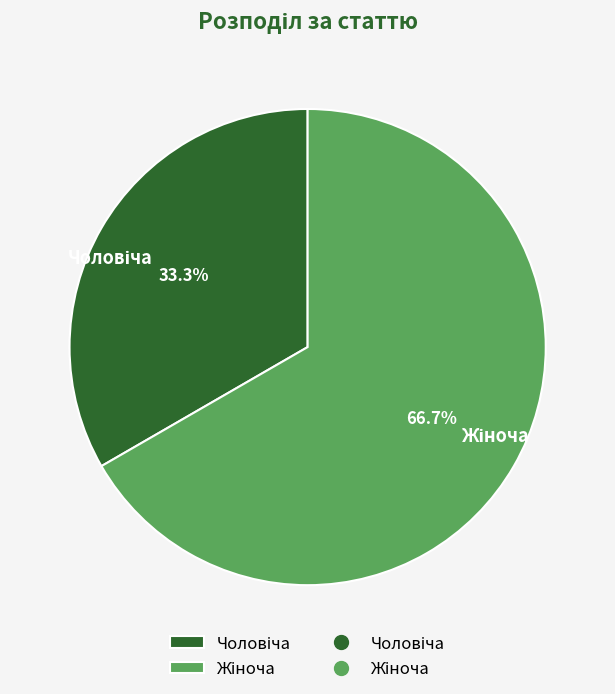

Does any single category account for the majority?

Yes